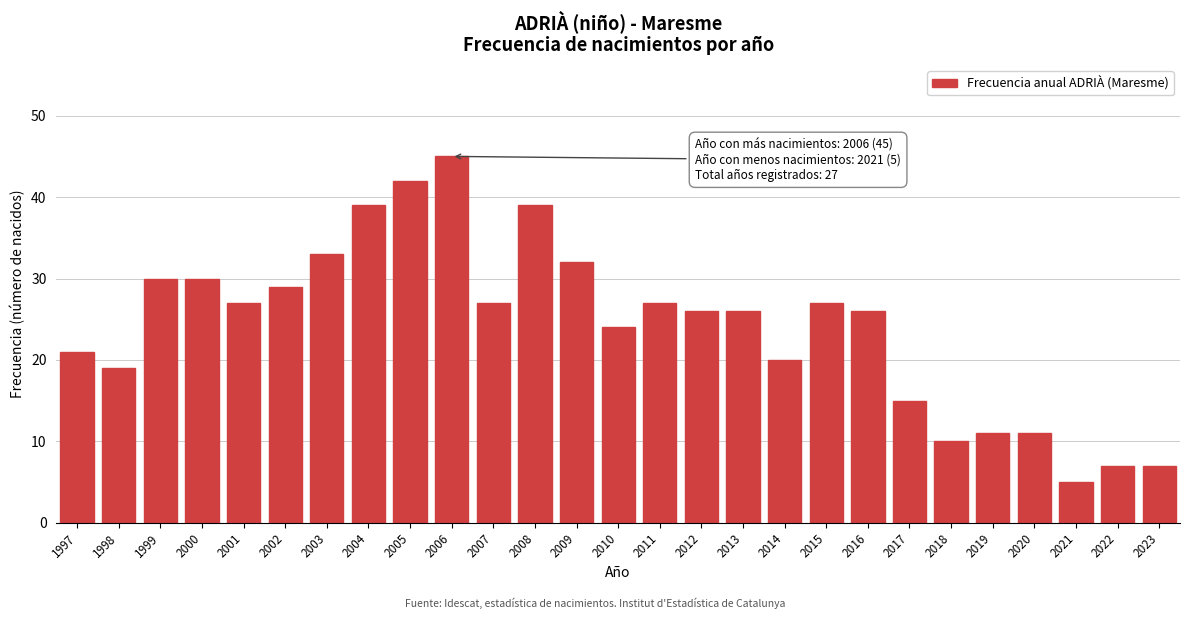

Reading left to right, transcribe all the data shown in this chart.

21	19	30	30	27	29	33	39	42	45	27	39	32	24	27	26	26	20	27	26	15	10	11	11	5	7	7